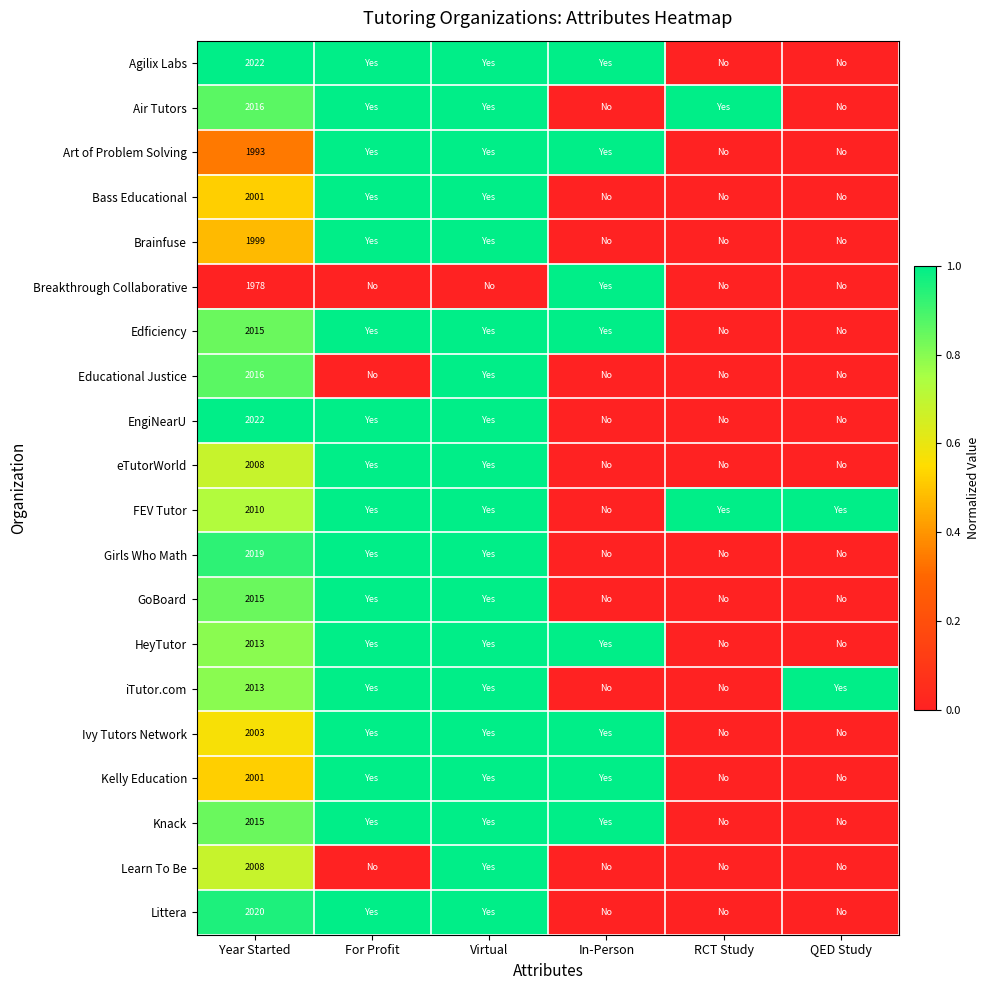

Is it true that EngiNearU equals 1.0 at Virtual?

True